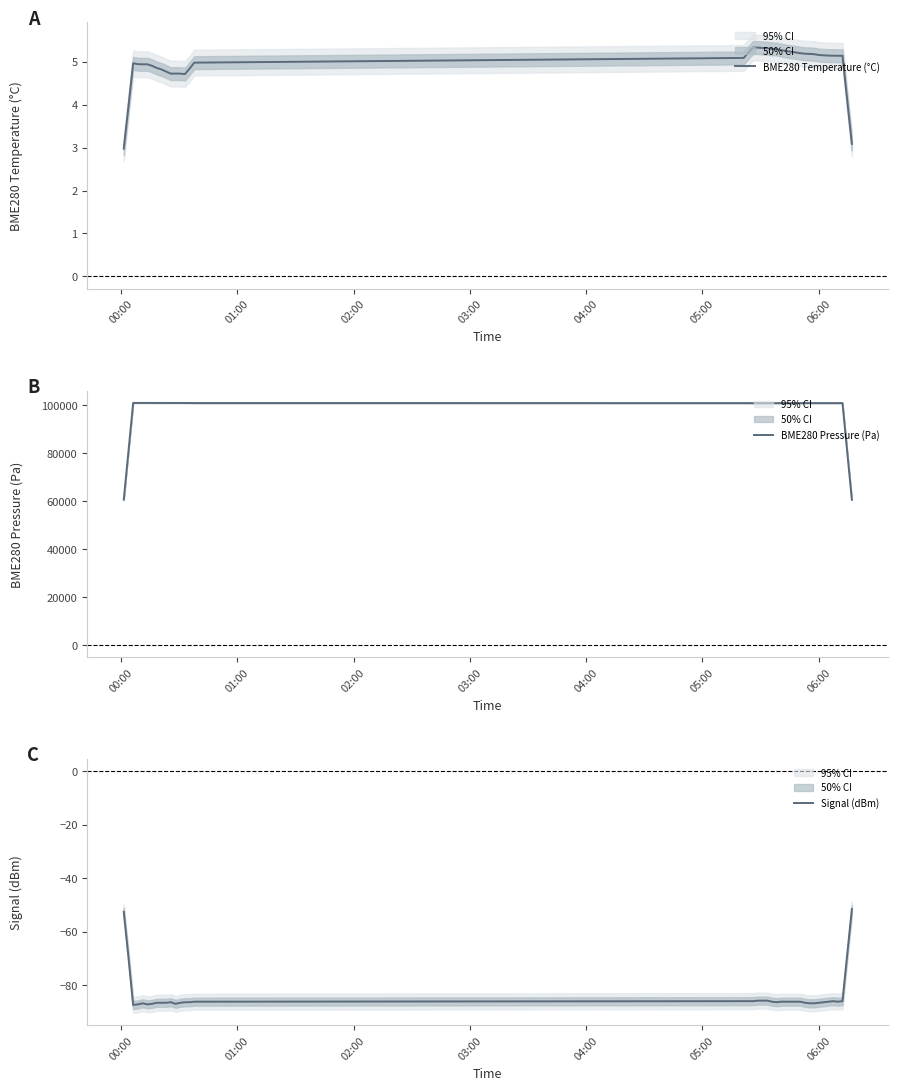

What is the sum of all BME280 Pressure (Pa) values?

3915143.1